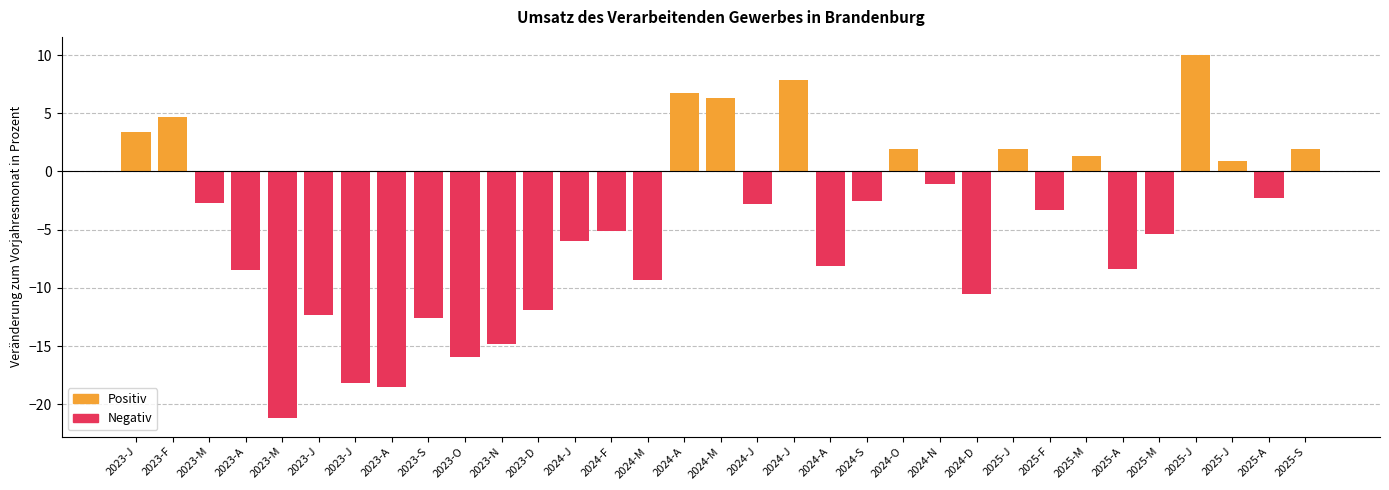

Which category has the lowest value across all series?

2023-M